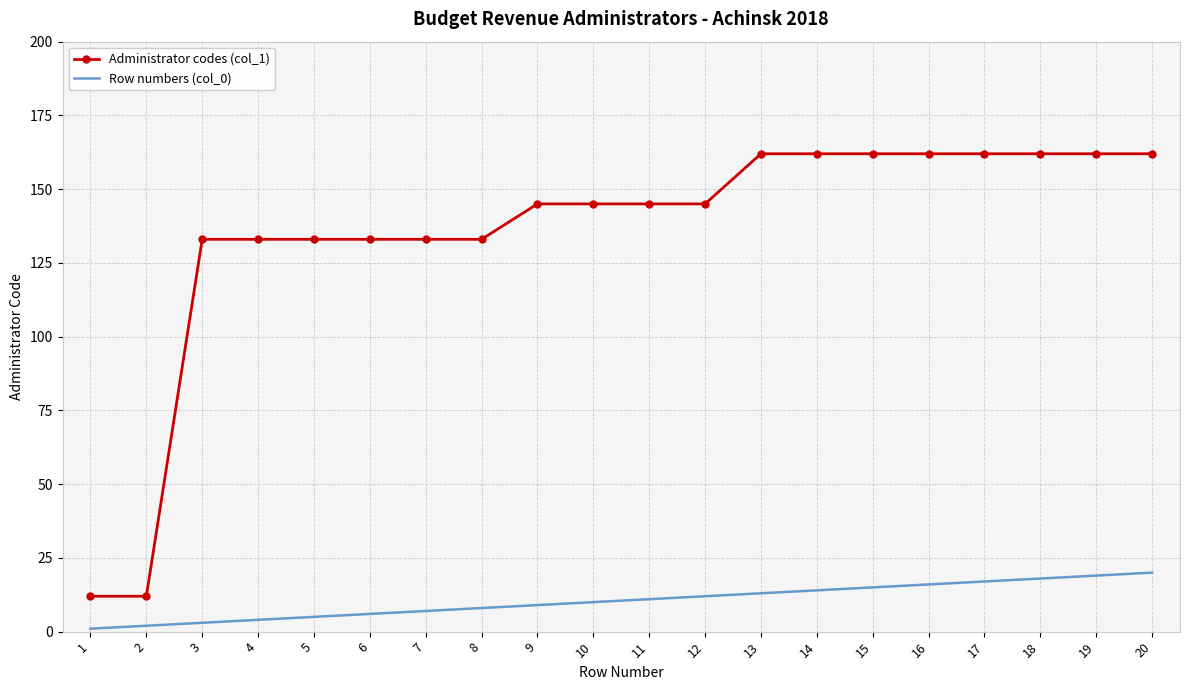

Is it true that Row numbers (col_0) equals 6 at 20?

False